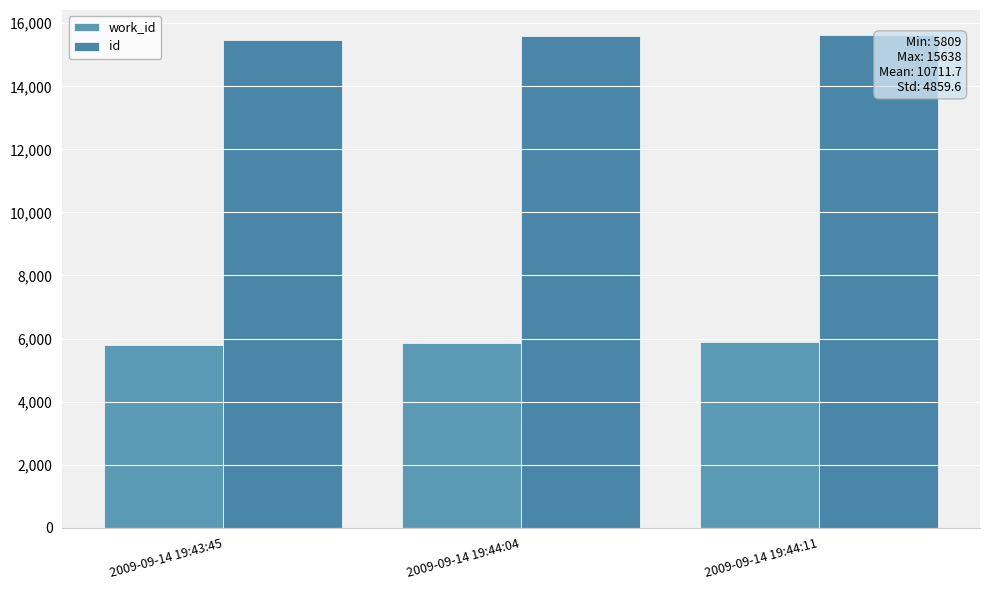

Reading right to left, what are all the values shown in this chart?

work_id: 5888	5860	5809
id: 15638	15594	15481